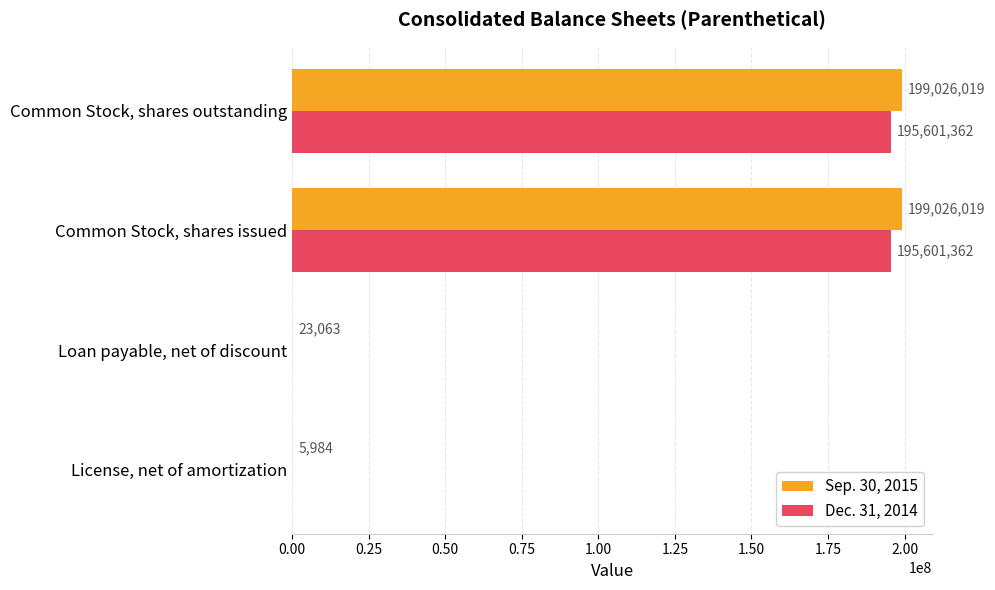

Is the value of Sep. 30, 2015 at Loan payable, net of discount greater than the value of Dec. 31, 2014 at Common Stock, shares issued?

No